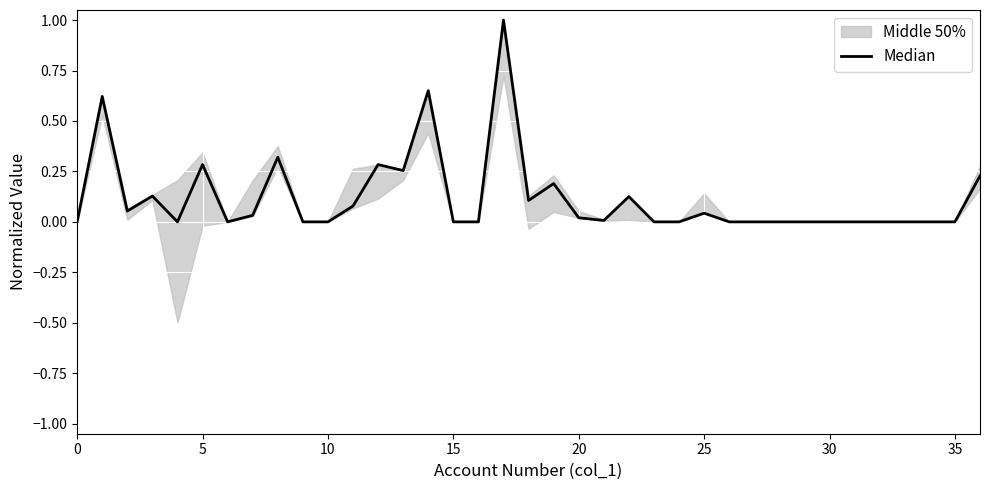

The chart shows a value of 0.5 at 16. True or false?

False